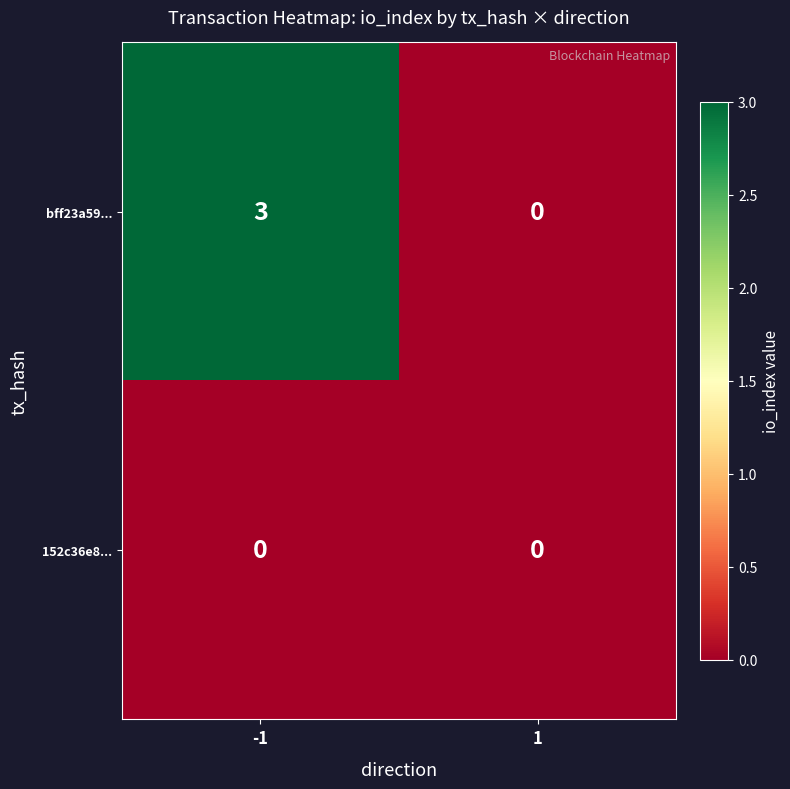

Is it true that 152c36e8... equals 0 at -1?

True